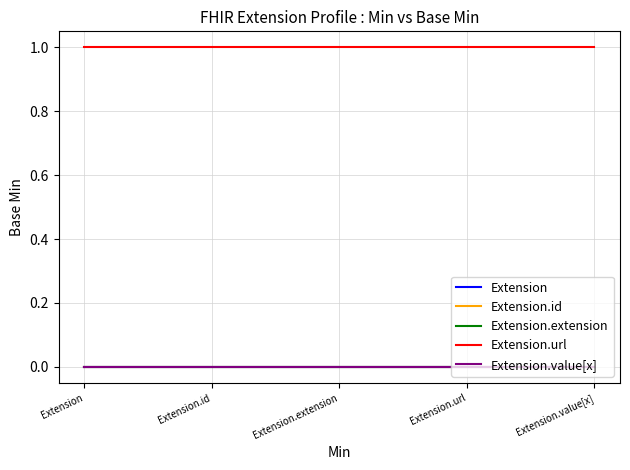

At which label does Extension.url reach its peak?

Extension